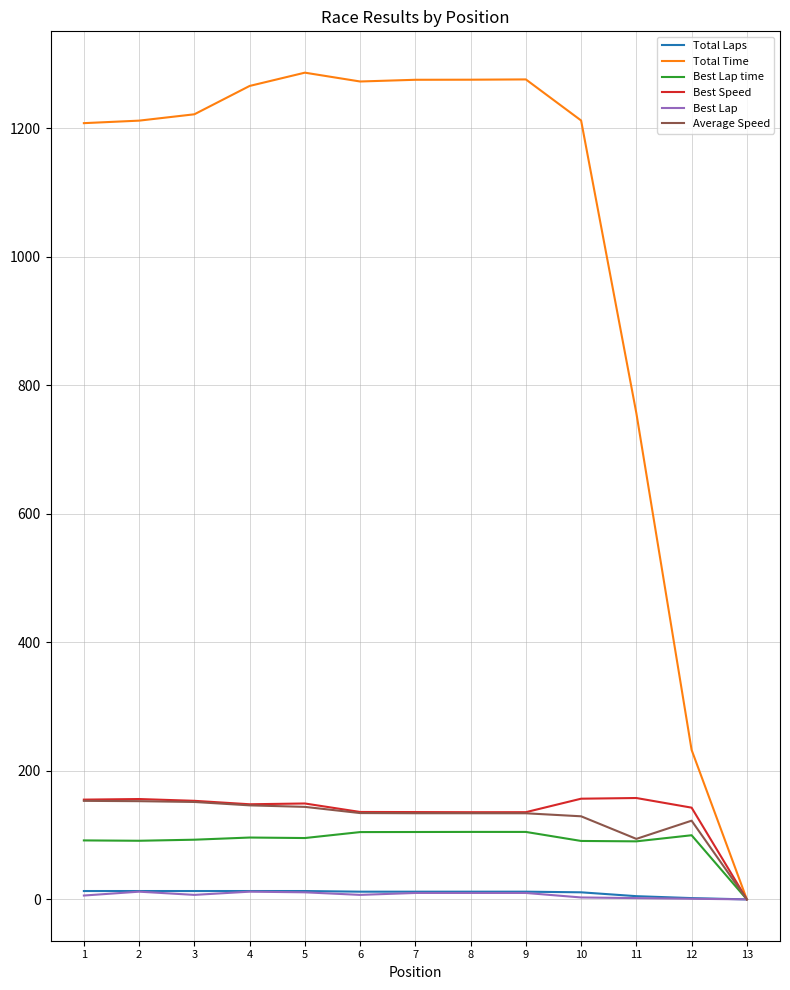

Where does the Average Speed series first go above 134?

1